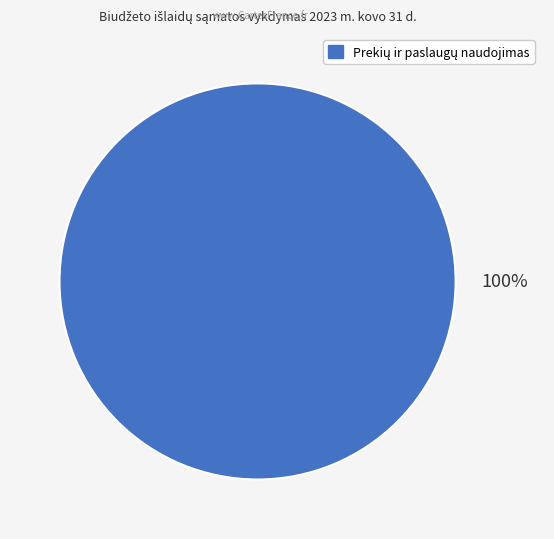

Count the number of slices in the pie.

1